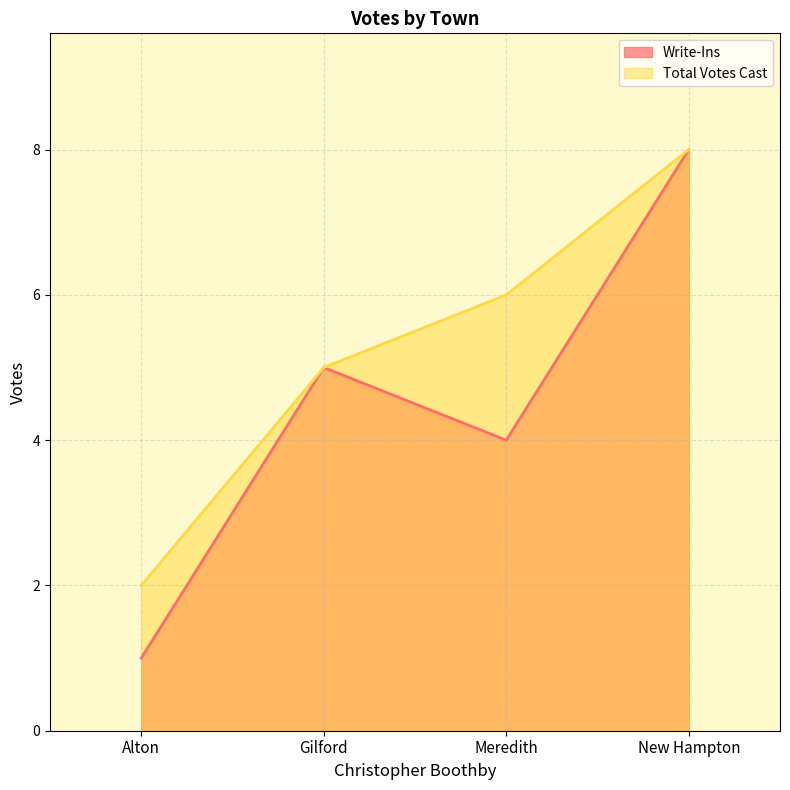

Does the chart display data point markers on the line(s)?

No